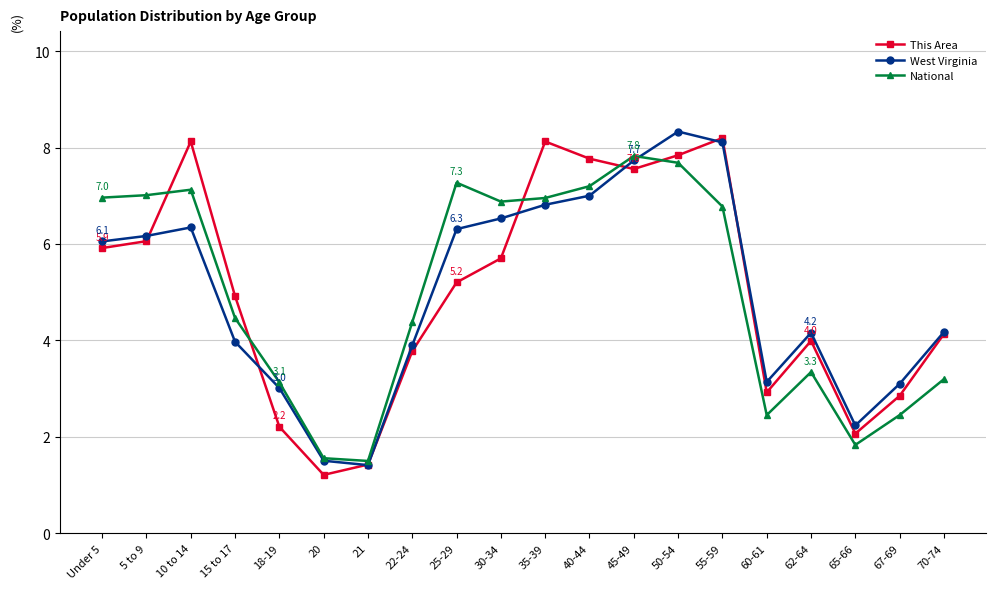

What position from the left is 67-69?

19